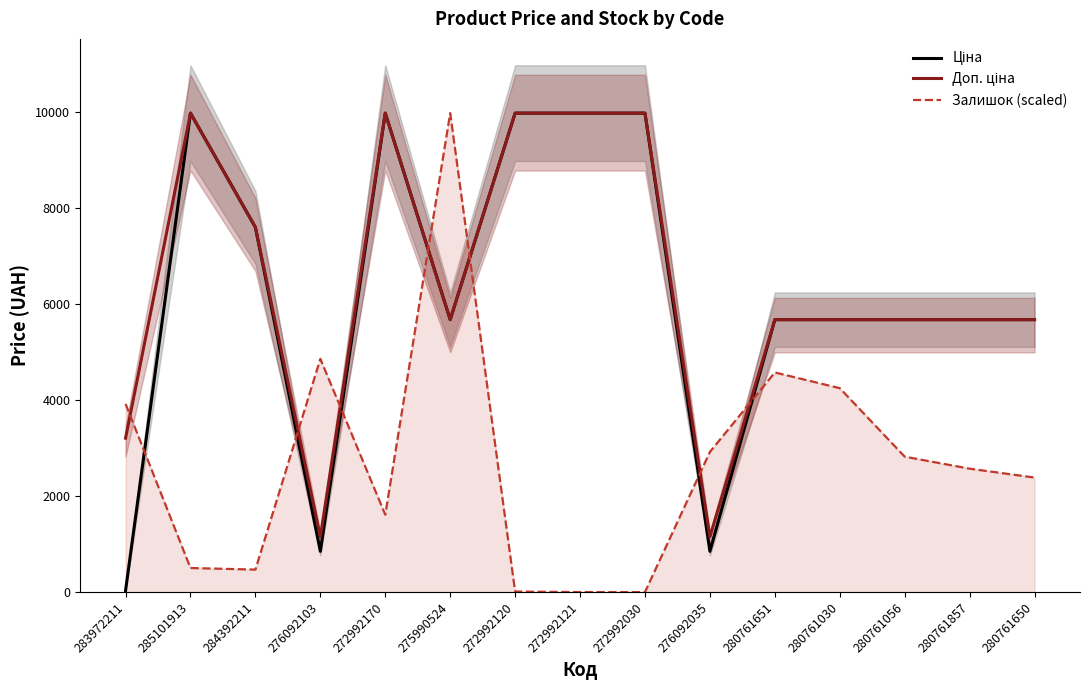

Where do Залишок (scaled) and Ціна first cross each other?

283972211 and 285101913